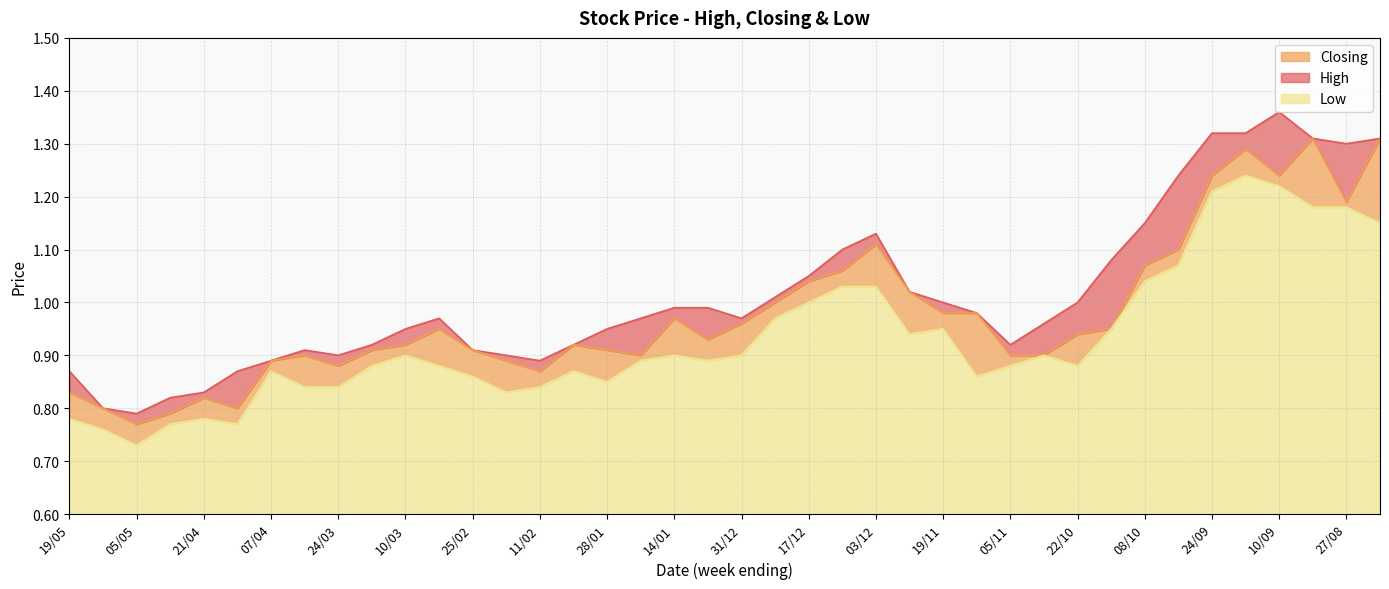

Reading left to right, what are all the values shown in this chart?

High: 0.9	0.8	0.8	0.8	0.8	0.9	0.9	0.9	0.9	0.9	0.9	1.0	0.9	0.9	0.9	0.9	0.9	1.0	1.0	1.0	1.0	1.0	1.1	1.1	1.1	1.0	1.0	1.0	0.9	1.0	1.0	1.1	1.1	1.2	1.3	1.3	1.4	1.3	1.3	1.3
Closing: 0.8	0.8	0.8	0.8	0.8	0.8	0.9	0.9	0.9	0.9	0.9	0.9	0.9	0.9	0.9	0.9	0.9	0.9	1.0	0.9	1.0	1.0	1.0	1.1	1.1	1.0	1.0	1.0	0.9	0.9	0.9	0.9	1.1	1.1	1.2	1.3	1.2	1.3	1.2	1.3
Low: 0.8	0.8	0.7	0.8	0.8	0.8	0.9	0.8	0.8	0.9	0.9	0.9	0.9	0.8	0.8	0.9	0.8	0.9	0.9	0.9	0.9	1.0	1.0	1.0	1.0	0.9	0.9	0.9	0.9	0.9	0.9	0.9	1.0	1.1	1.2	1.2	1.2	1.2	1.2	1.1